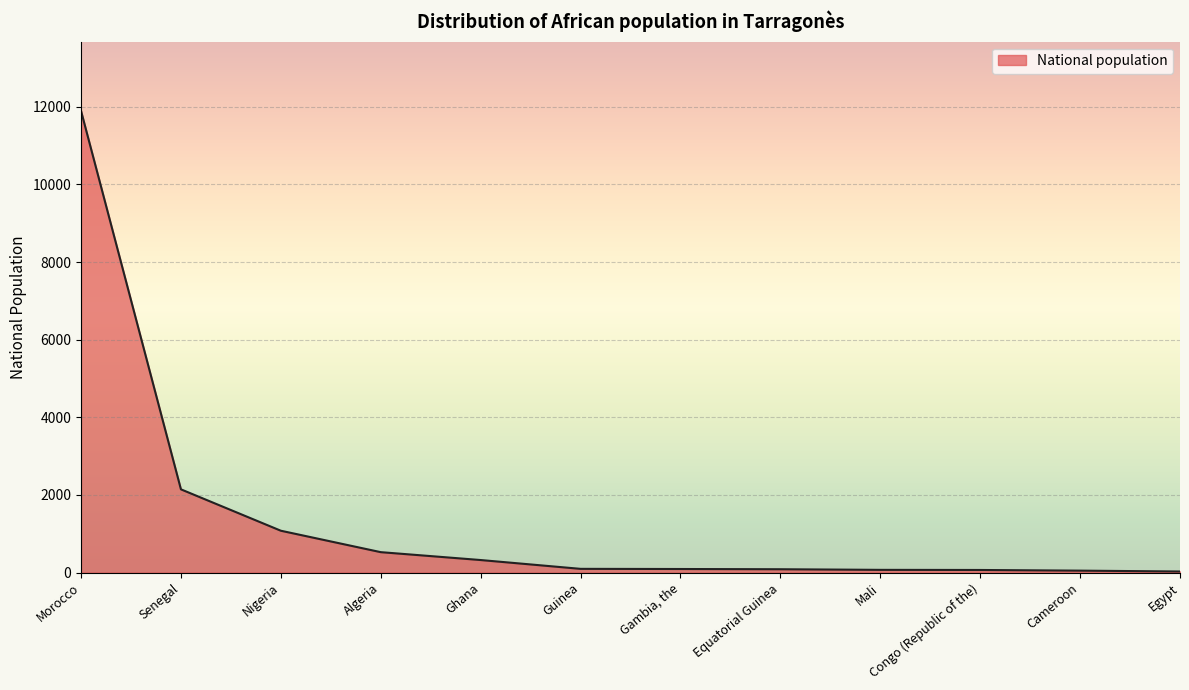

What is the difference between the maximum and minimum values?

11865